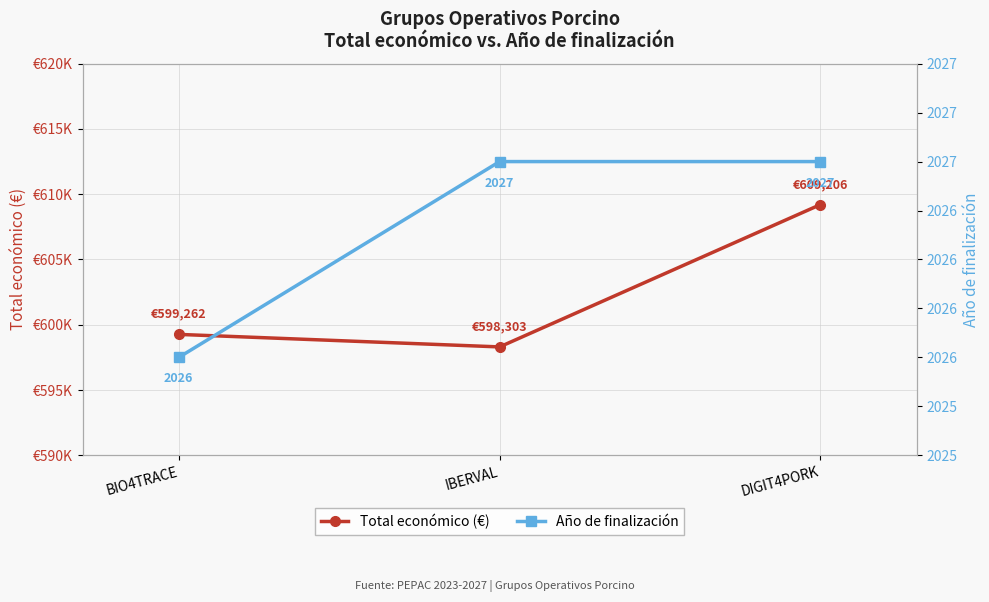

What is the label of the 3rd point from the left?

DIGIT4PORK